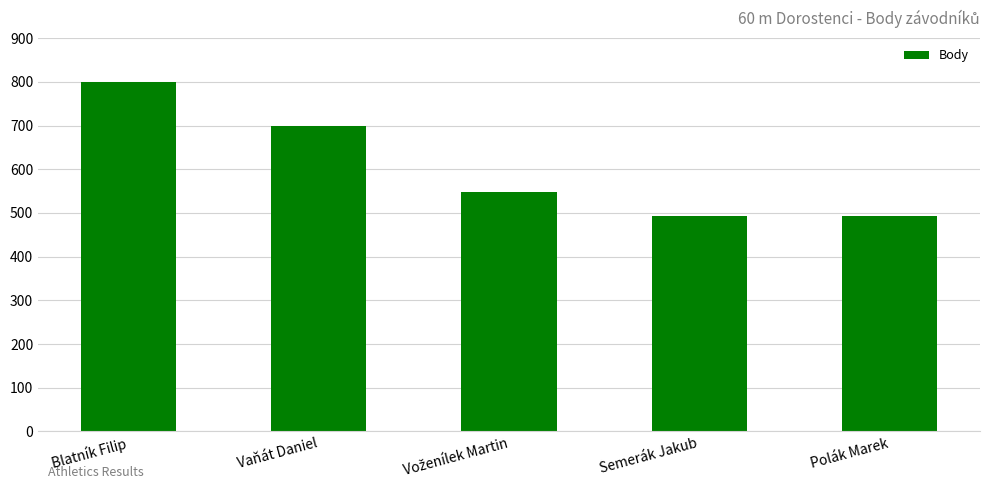

Count the number of categories in the chart.

5